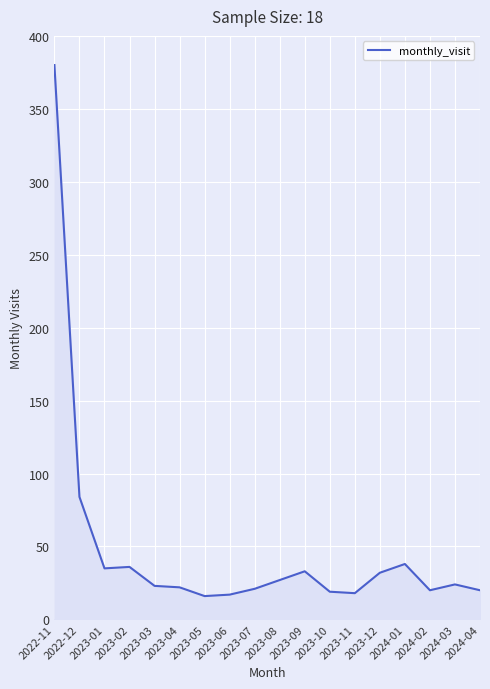

What is the difference between the maximum and minimum values?

364